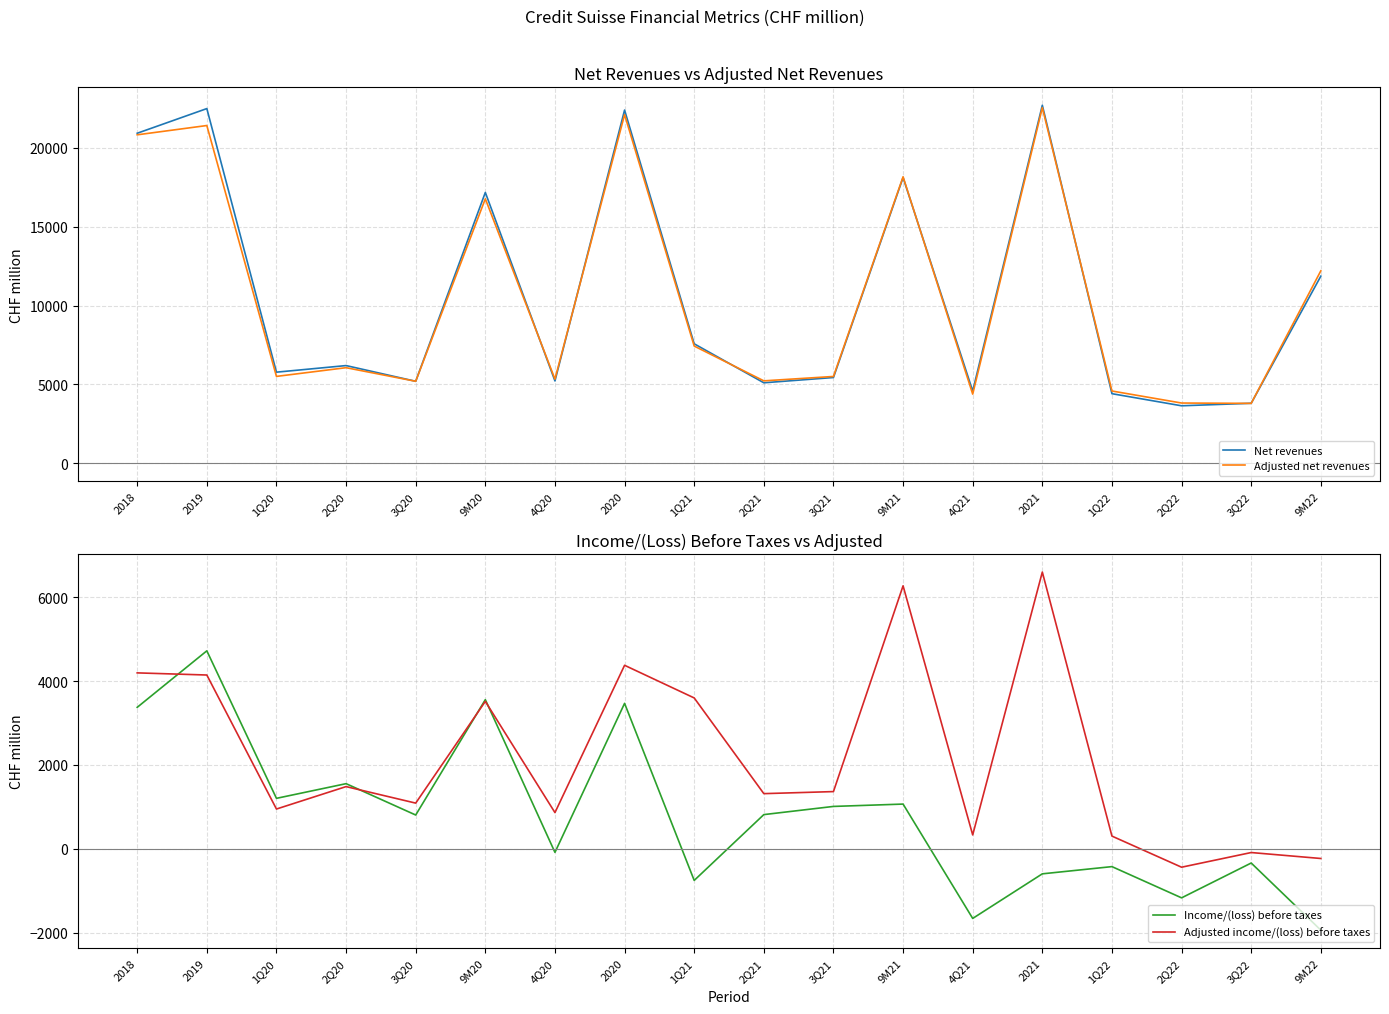

Which category has the highest value across all series?

2021